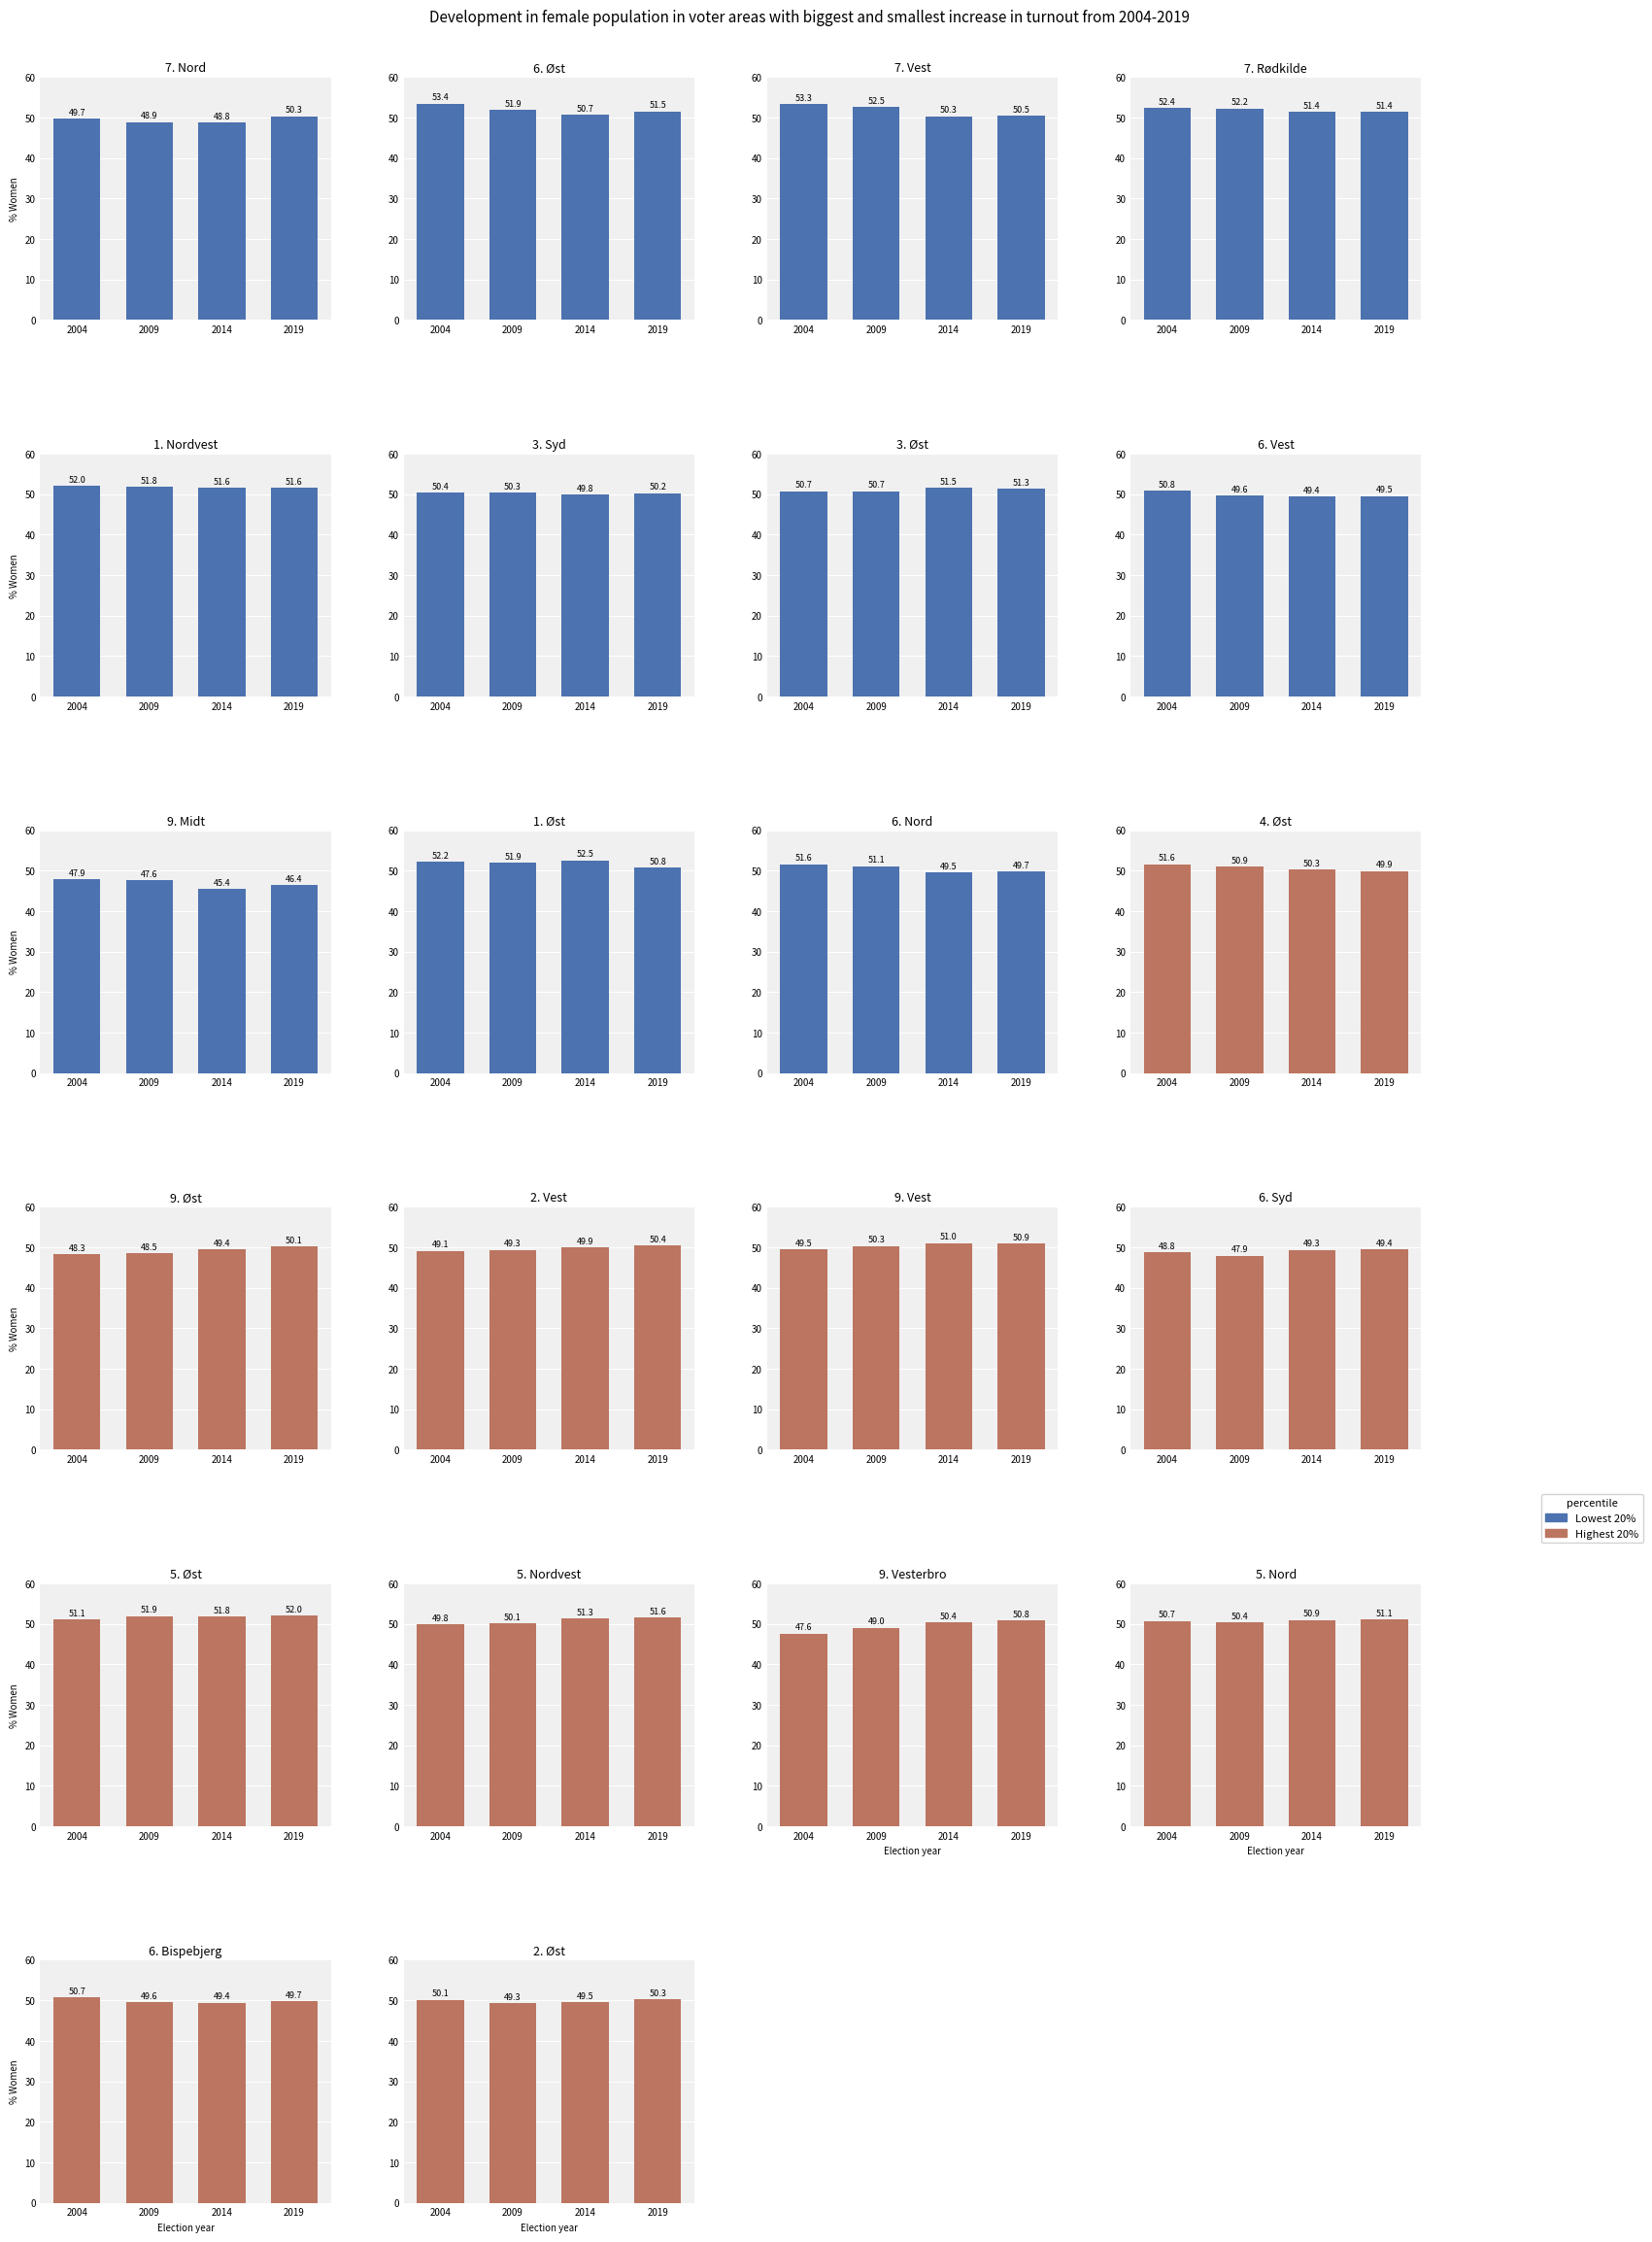

Is it true that Highest 20% equals 49.5 at 2014?

True